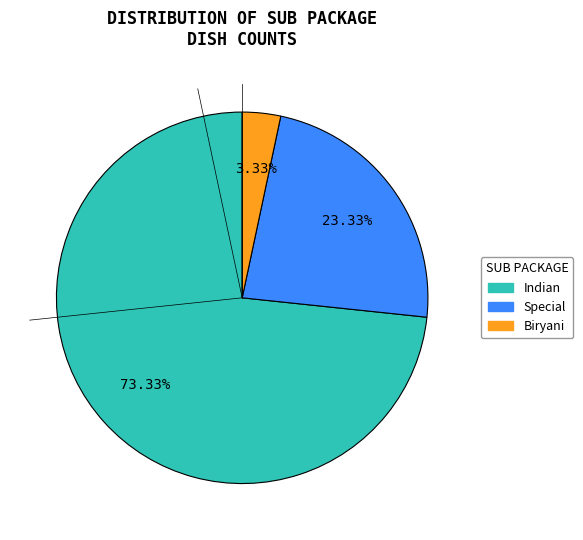

Does any single category account for the majority?

Yes